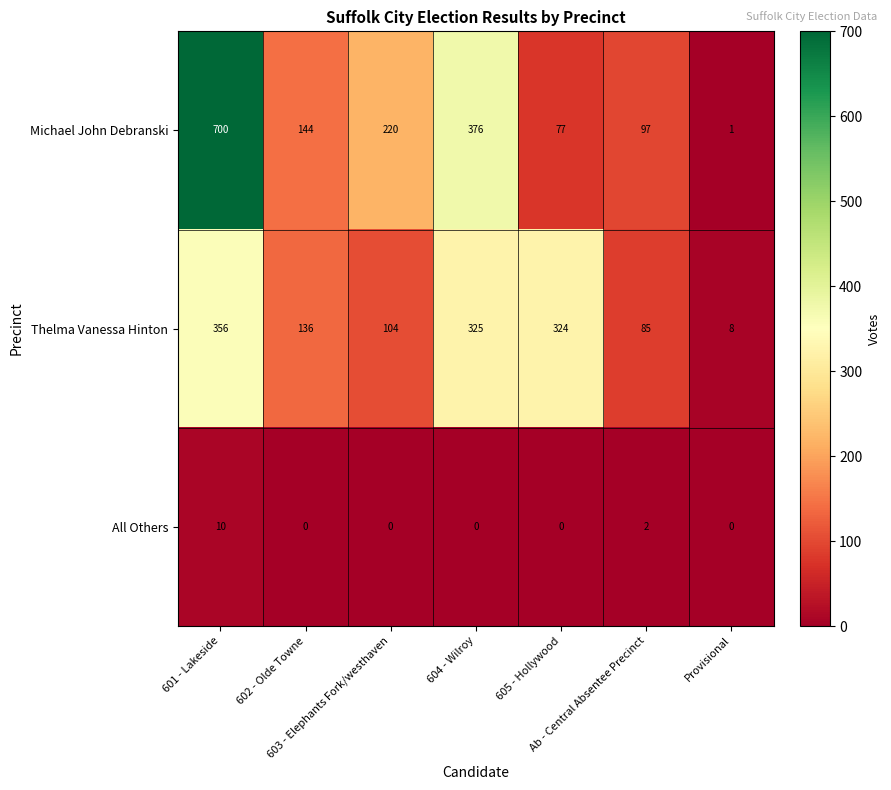

What is the sum of all Michael John Debranski values?

1615